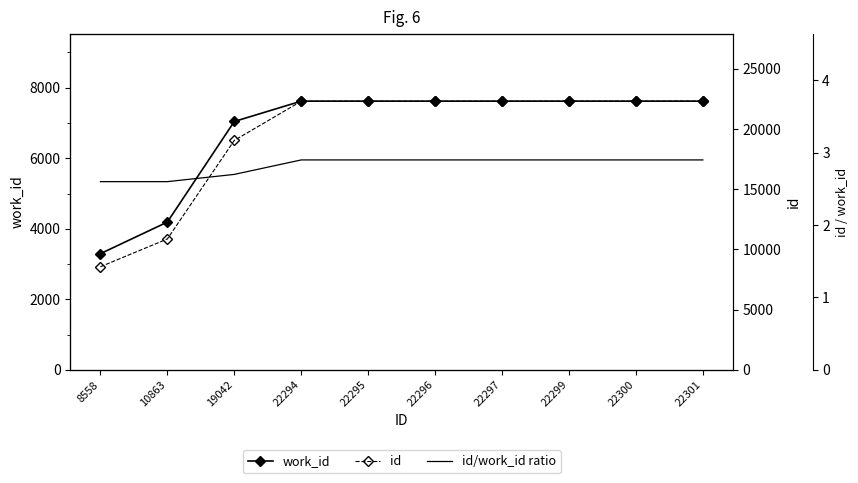

True or false: id/work_id ratio and id intersect in this chart.

False